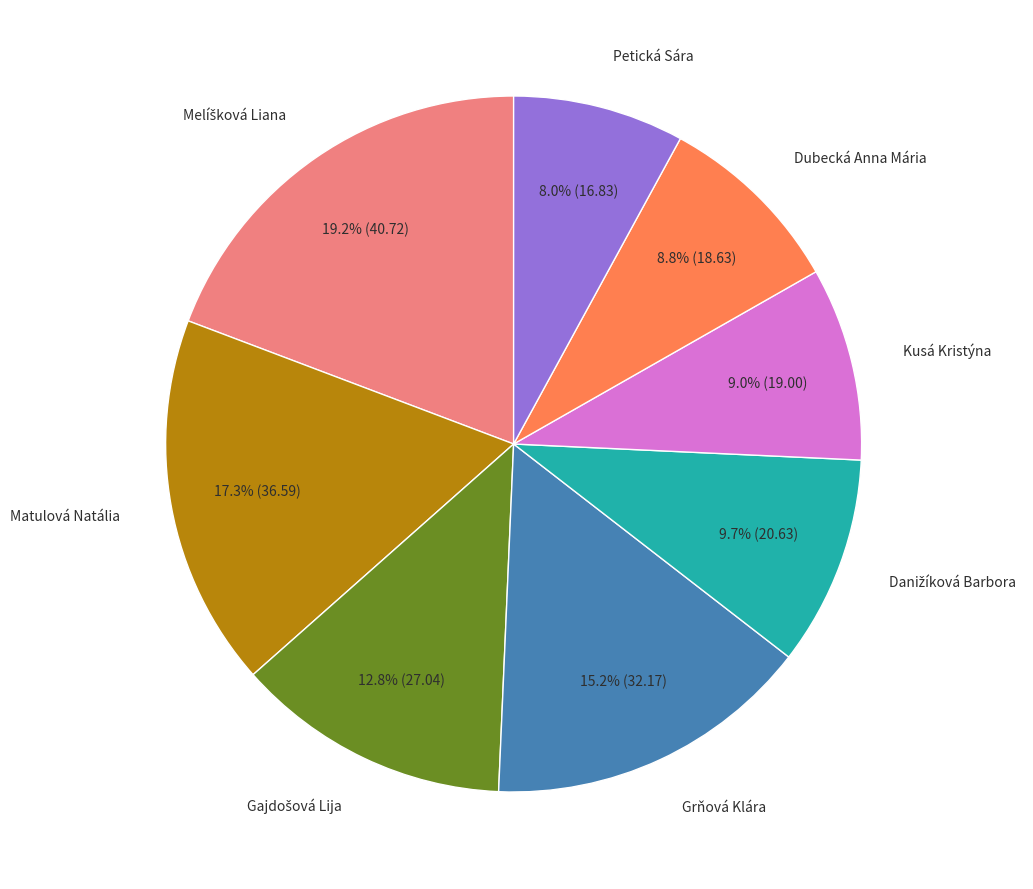

Which has a higher value, Dubecká Anna Mária or Matulová Natália?

Matulová Natália